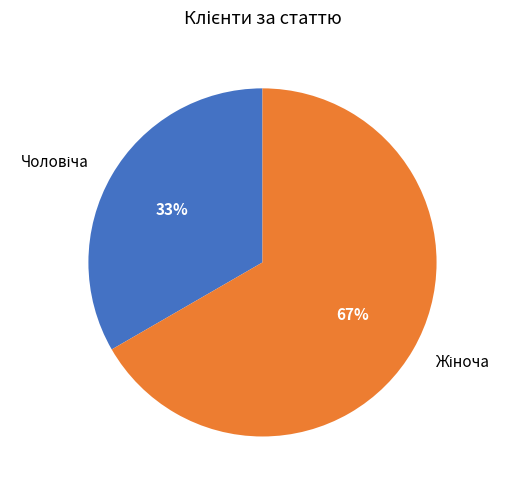

Is there a majority slice in this chart?

Yes